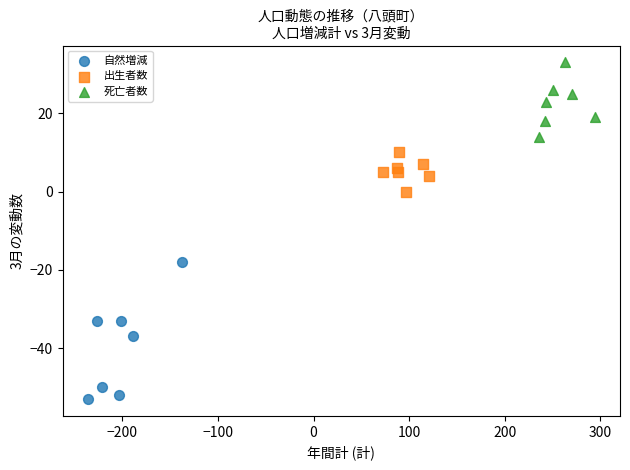

Which series contains the highest Y value?

死亡者数